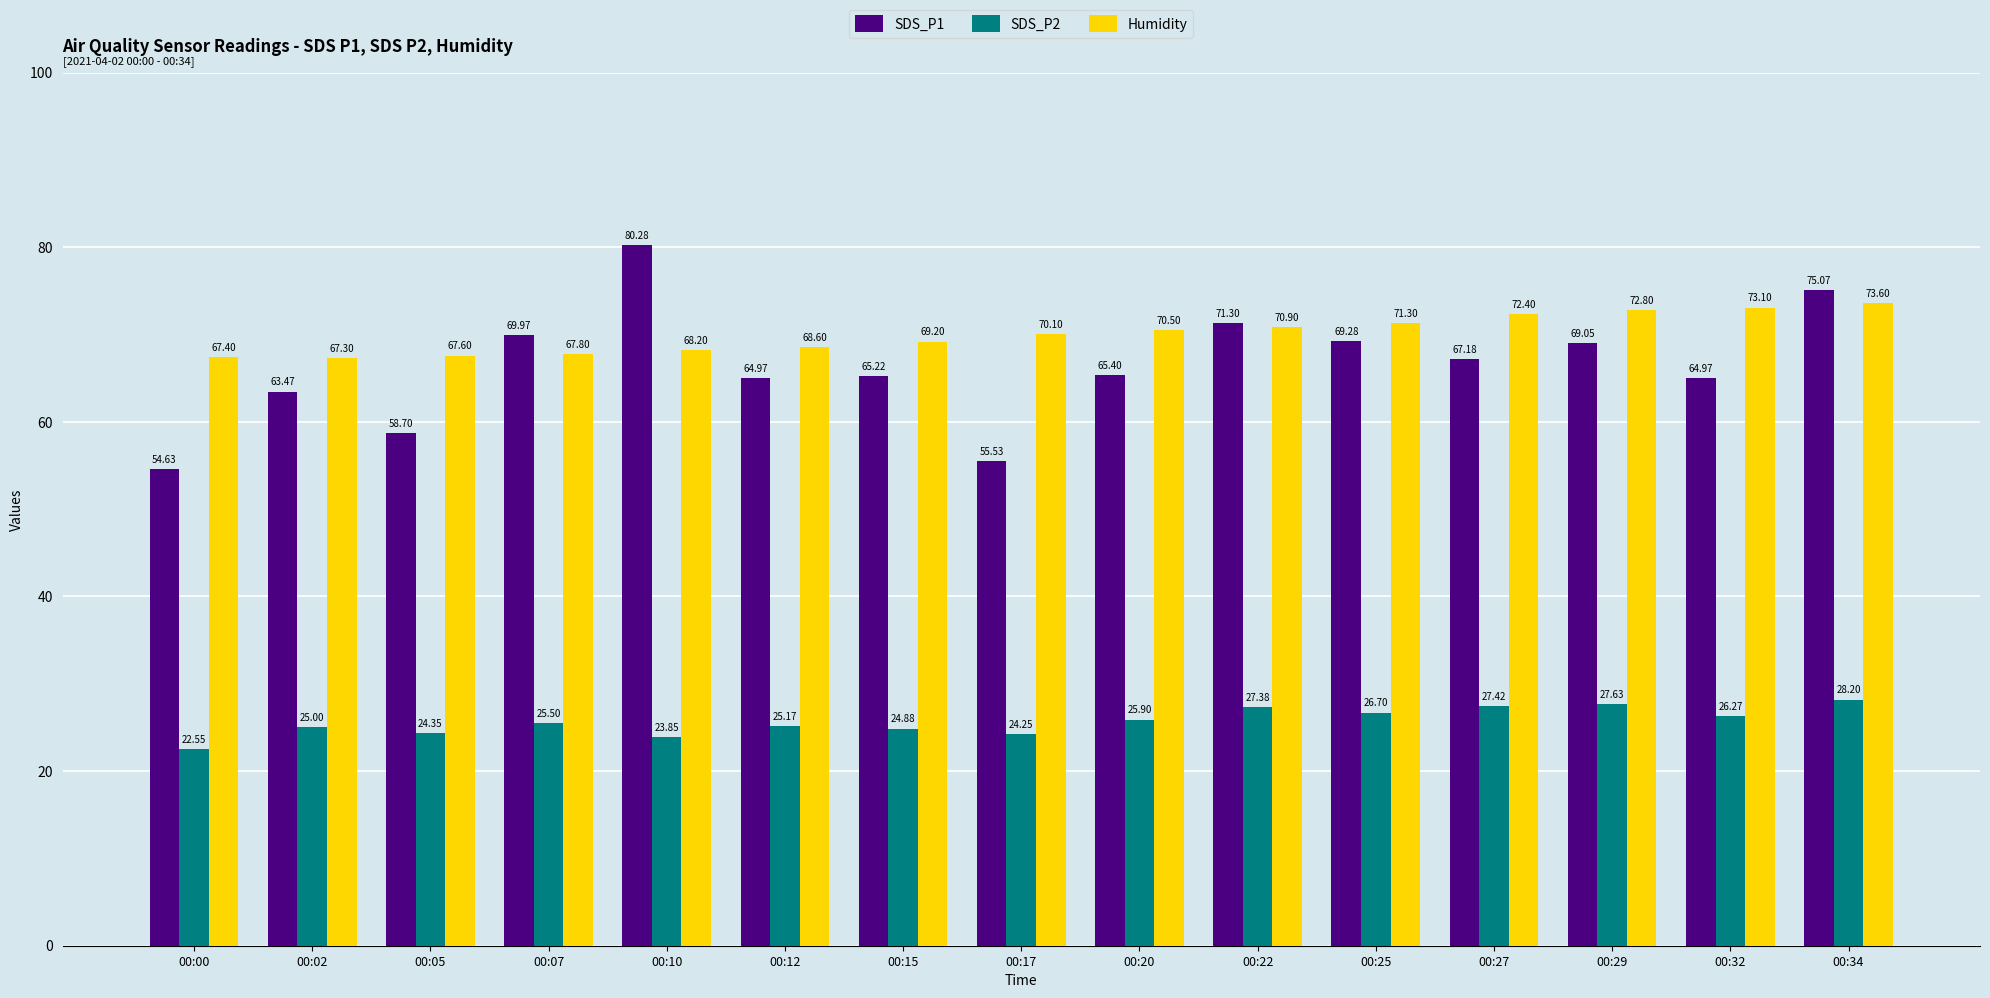

How many bars are there in each group?

3